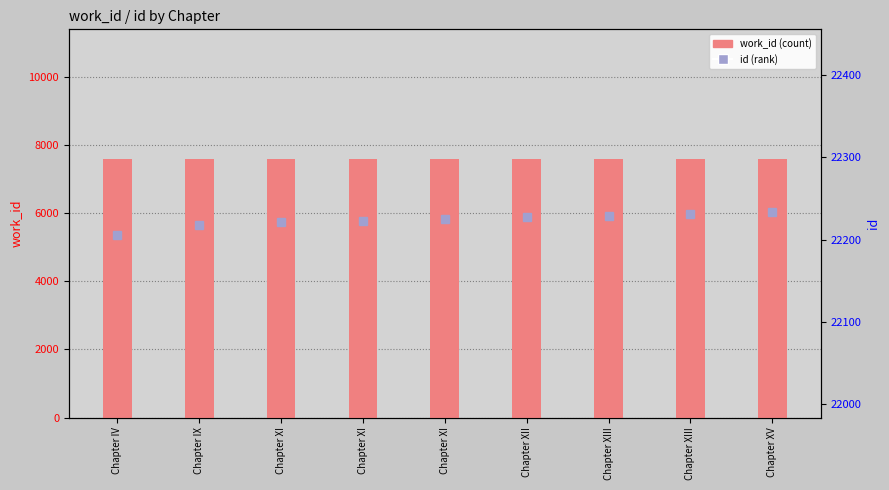

Is it true that id equals 33441 at Chapter XIII?

False